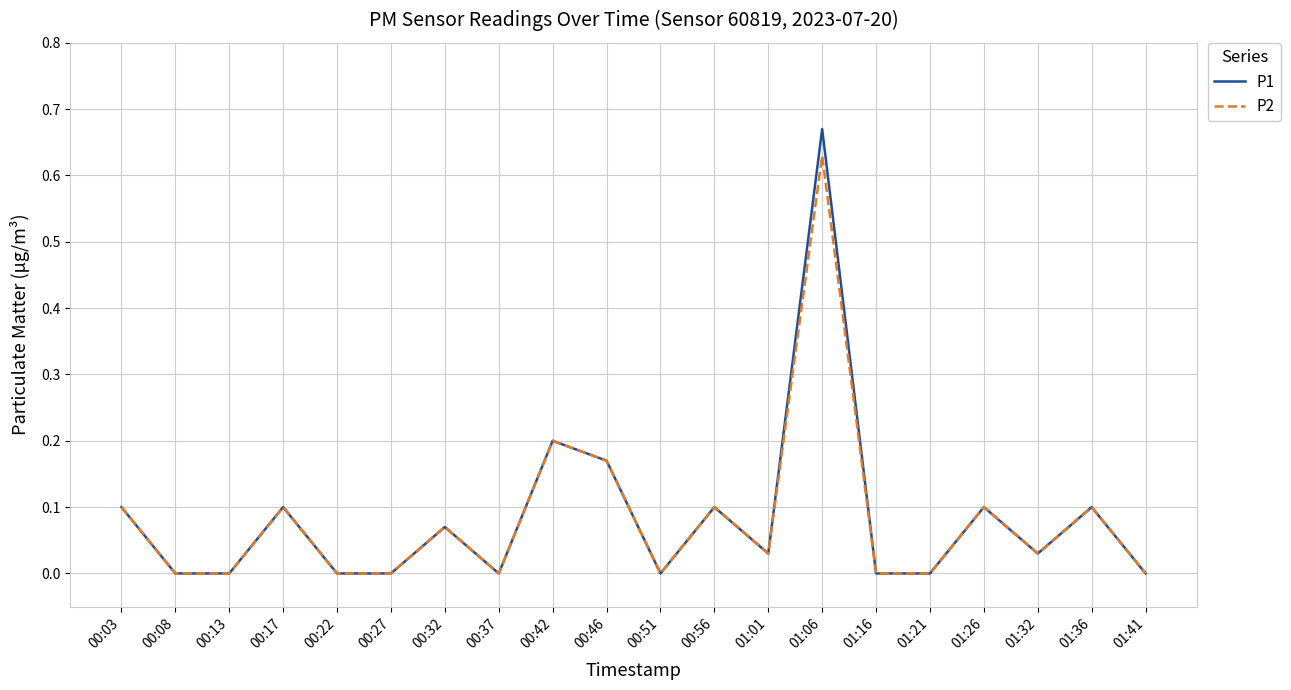

Which label corresponds to the largest value in the chart?

01:06